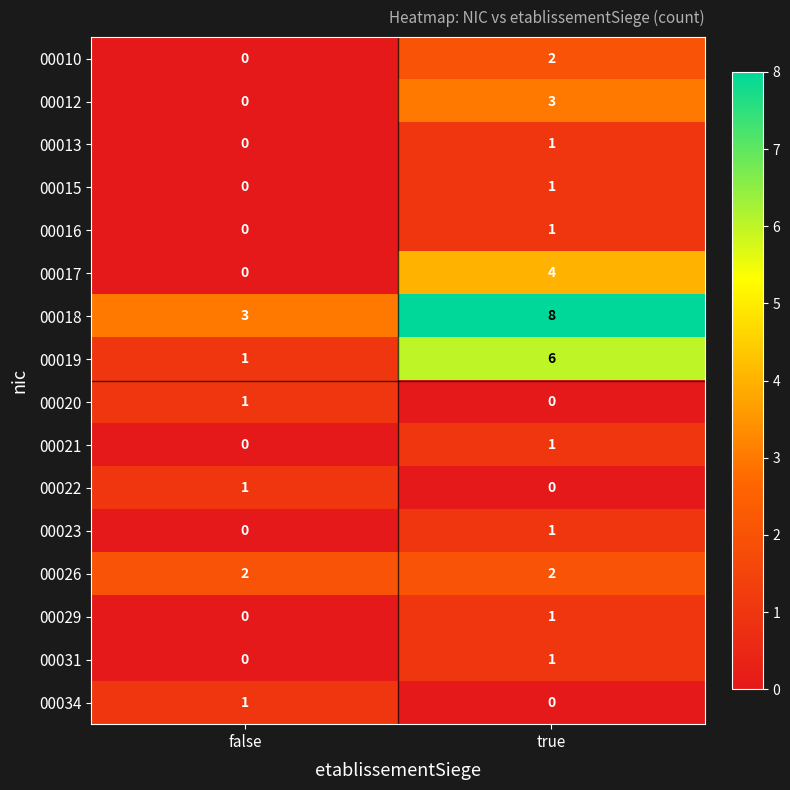

What is the sum of all 00012 values?

3